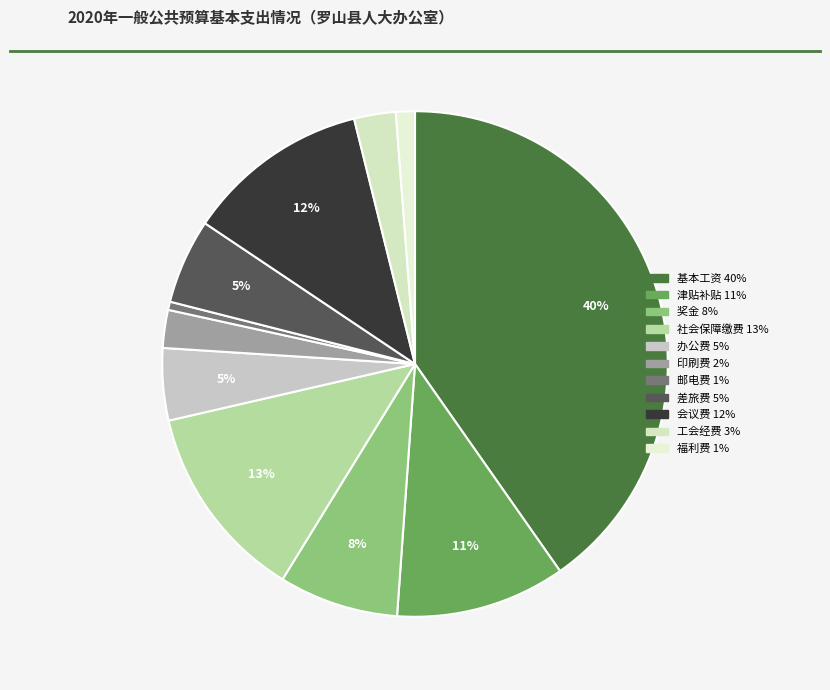

True or false: 印刷费 accounts for 2% of the total.

True